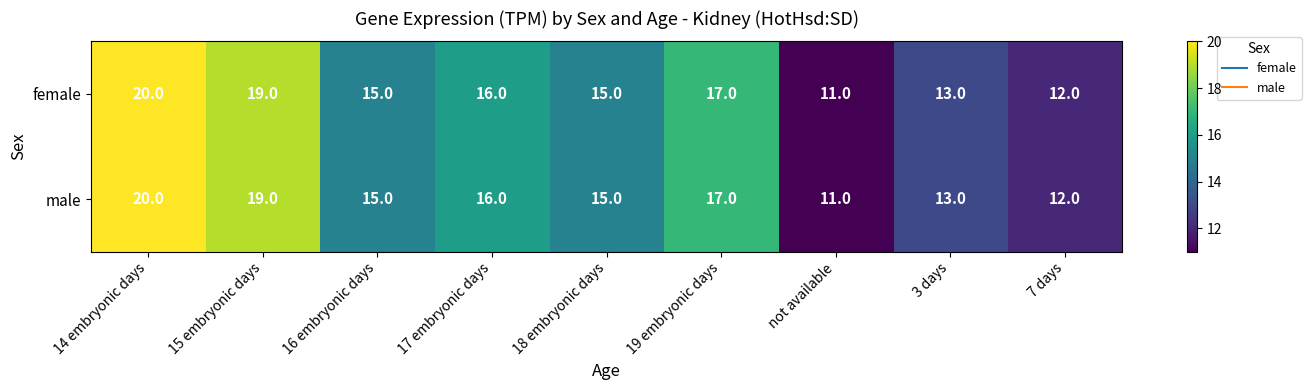

Reading left to right, what are all the values shown in this chart?

female: 14 embryonic days=20	15 embryonic days=19	16 embryonic days=15	17 embryonic days=16	18 embryonic days=15	19 embryonic days=17	not available=11	3 days=13	7 days=12
male: 14 embryonic days=20	15 embryonic days=19	16 embryonic days=15	17 embryonic days=16	18 embryonic days=15	19 embryonic days=17	not available=11	3 days=13	7 days=12